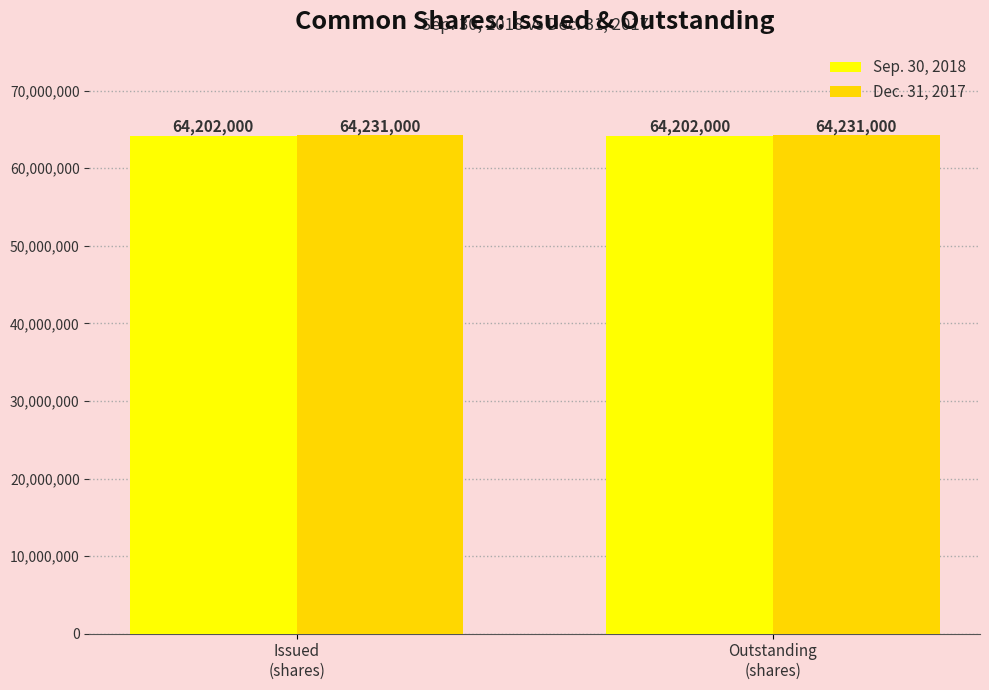

The value of Sep. 30, 2018 at Issued
(shares) is 64202000. True or false?

True